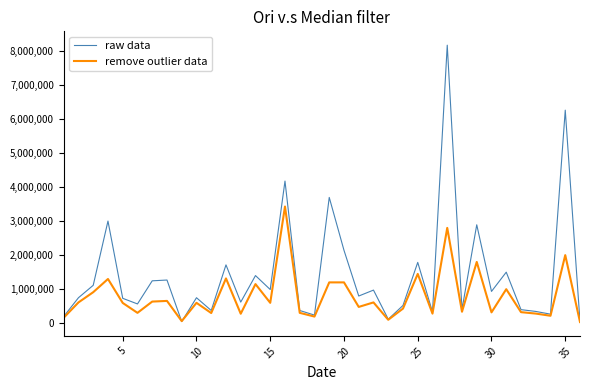

Which series has the largest range (max minus min)?

raw data